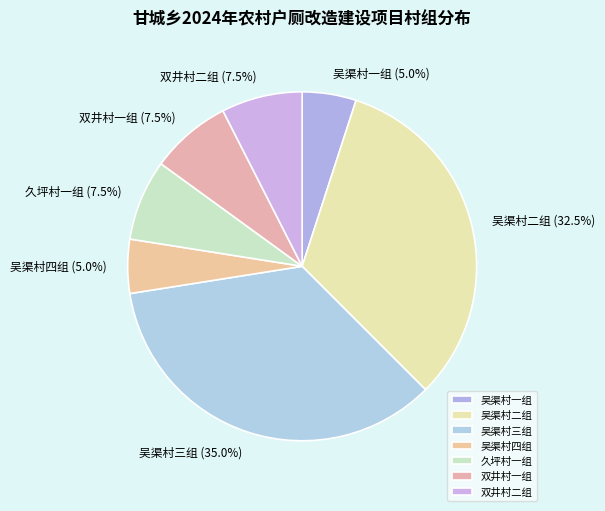

To the nearest percent, what portion does 吴渠村三组 represent?

35%